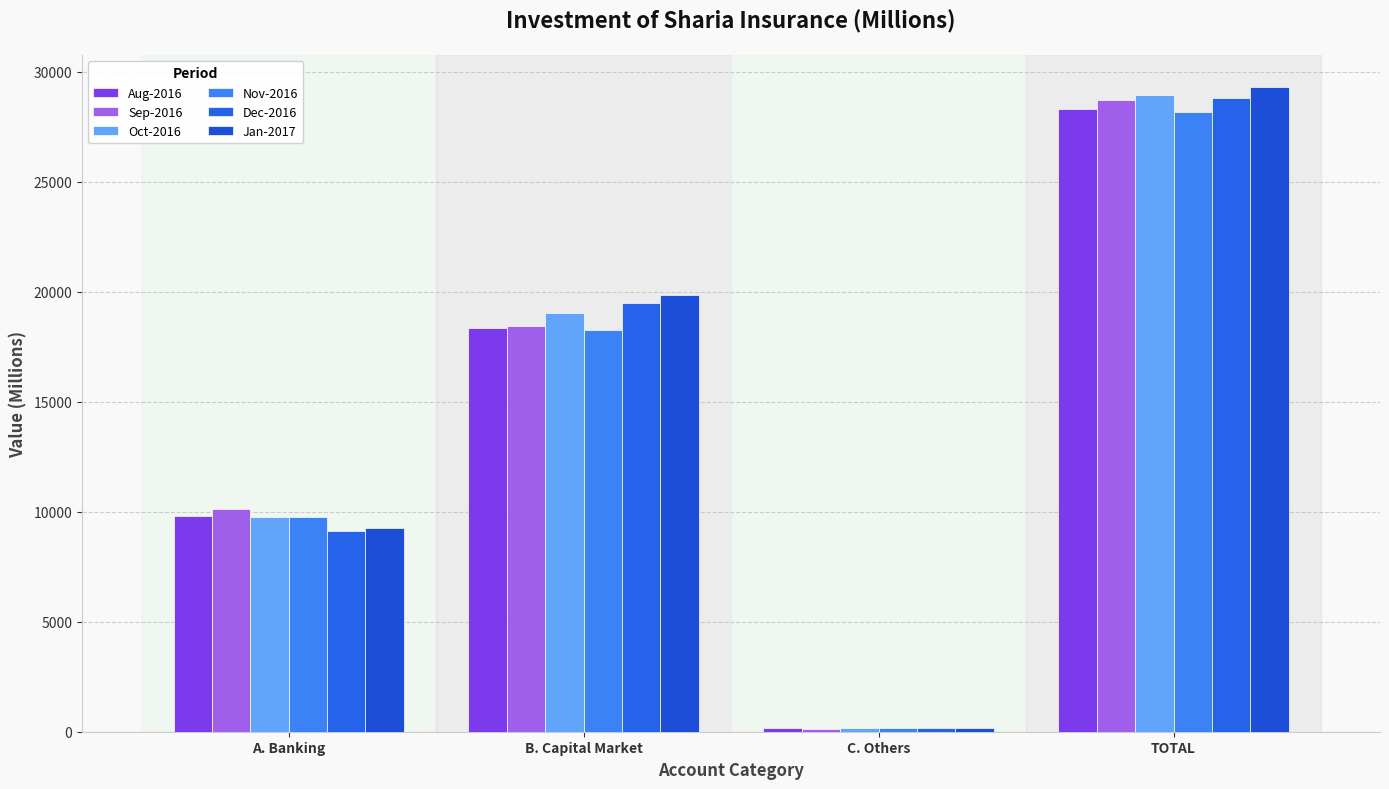

What is the value of the Dec-2016 bar at the 4th from the left?

28806.1